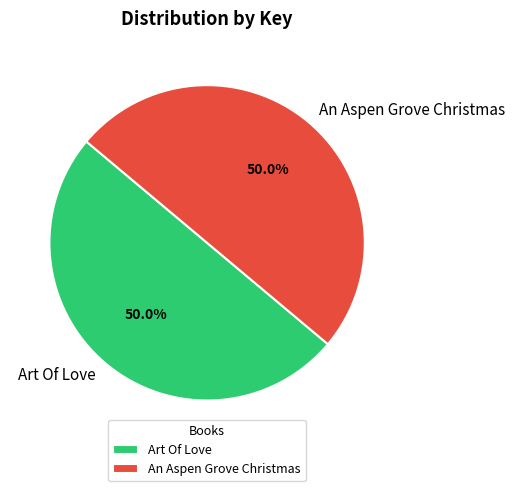

True or false: Art Of Love accounts for 45% of the total.

False